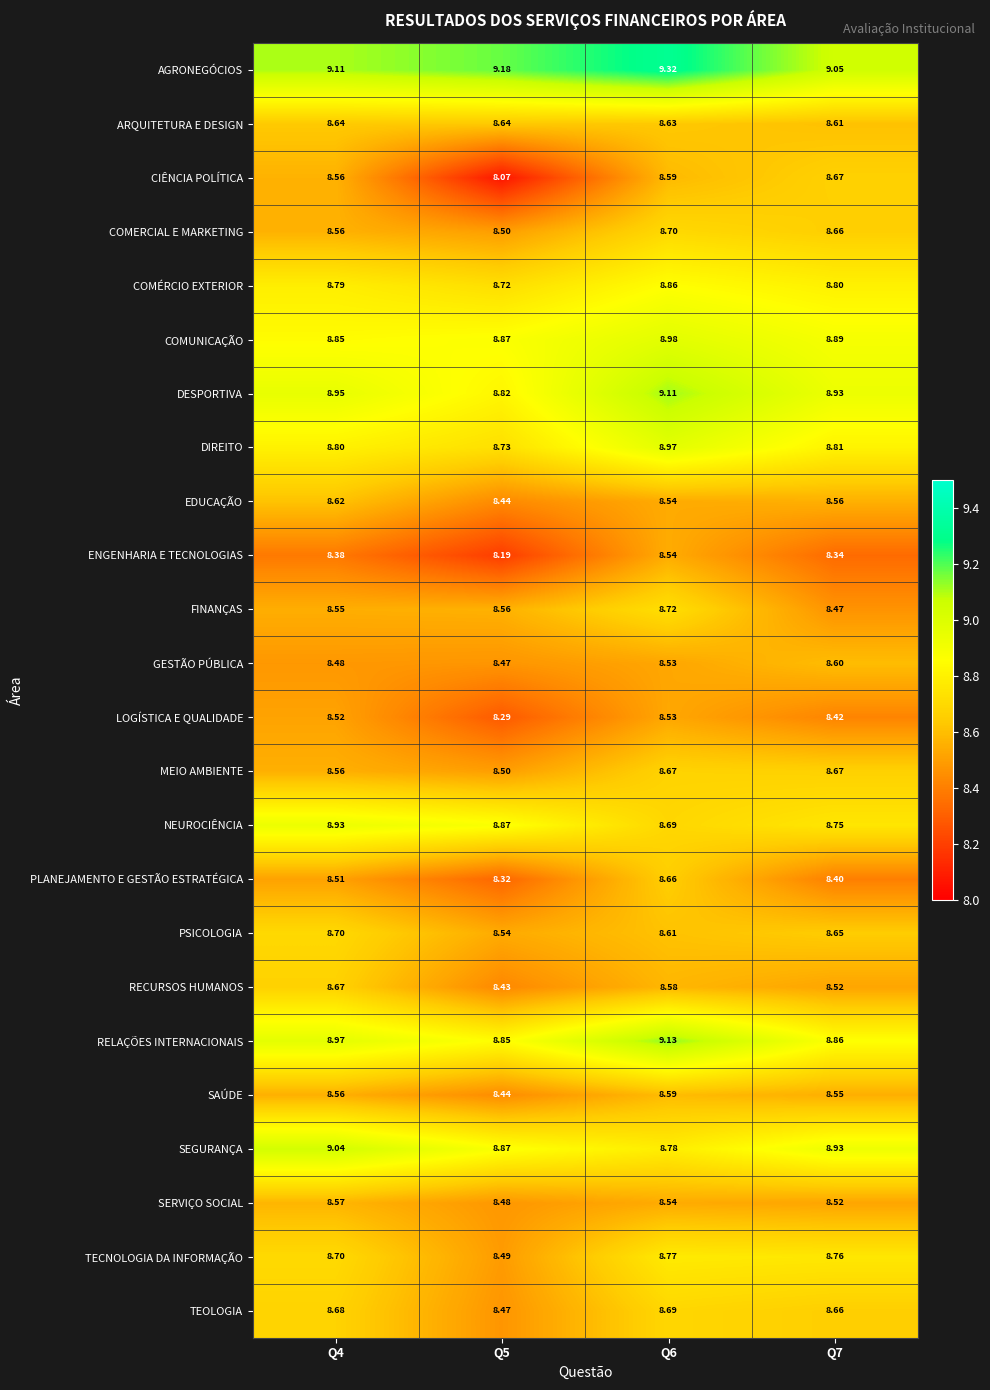

Between Q4 and Q5, which series saw the biggest shift?

CIÊNCIA POLÍTICA